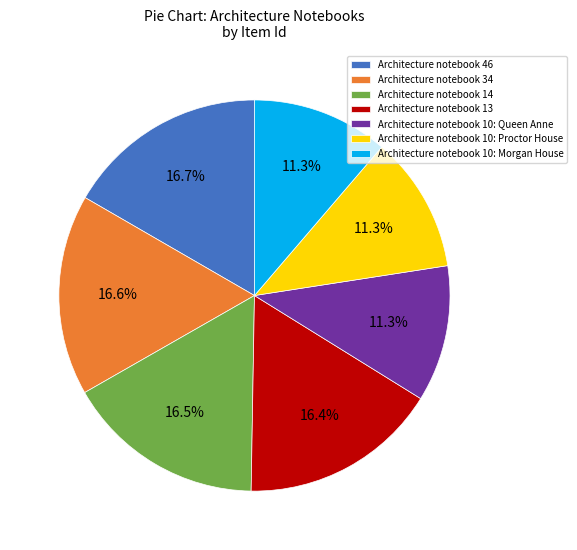

The Architecture notebook 10: Proctor House slice represents 3% of the pie. True or false?

False